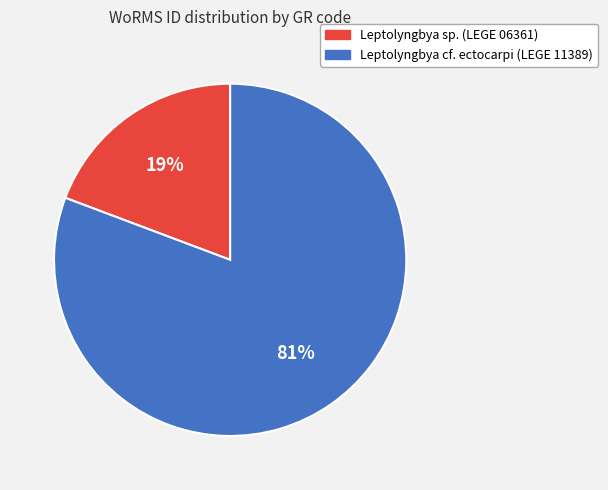

Which has a higher value, Leptolyngbya cf. ectocarpi (LEGE 11389) or Leptolyngbya sp. (LEGE 06361)?

Leptolyngbya cf. ectocarpi (LEGE 11389)